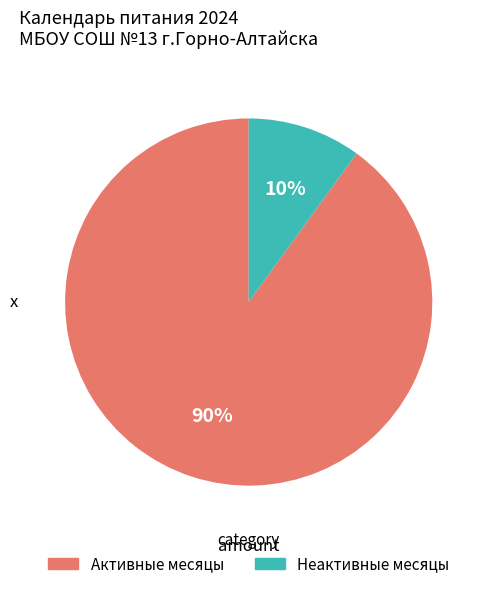

What is the ratio of the value at Активные месяцы to the value at Неактивные месяцы?

9.0